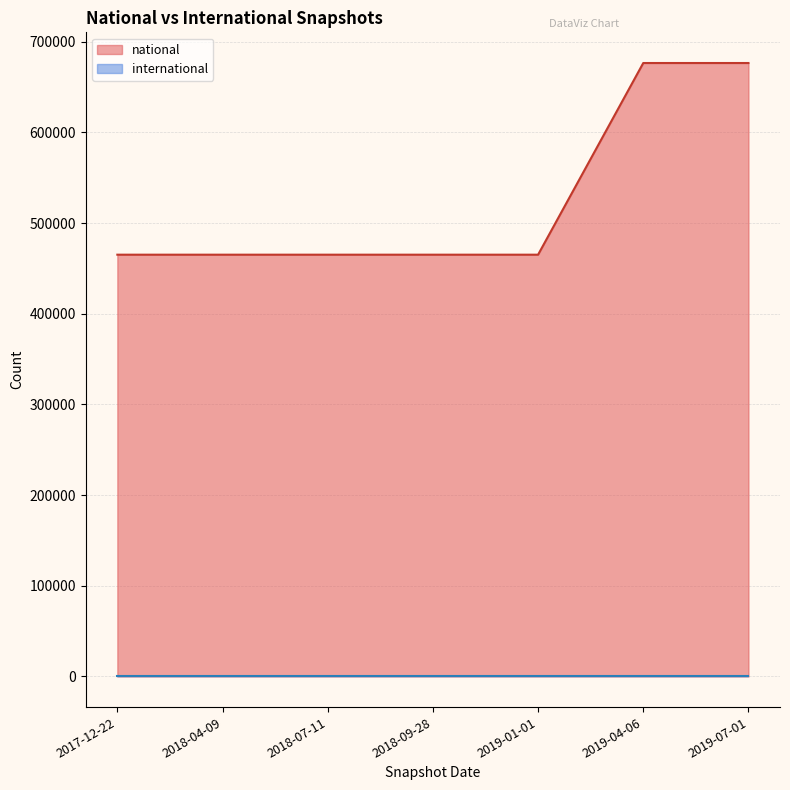

What is the difference between the maximum and minimum values in the national series?

211351